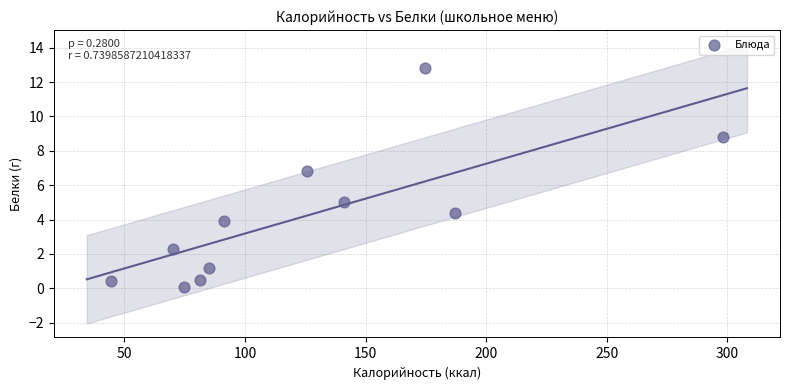

What Y value in the scatter plot is closest to 6?

6.8